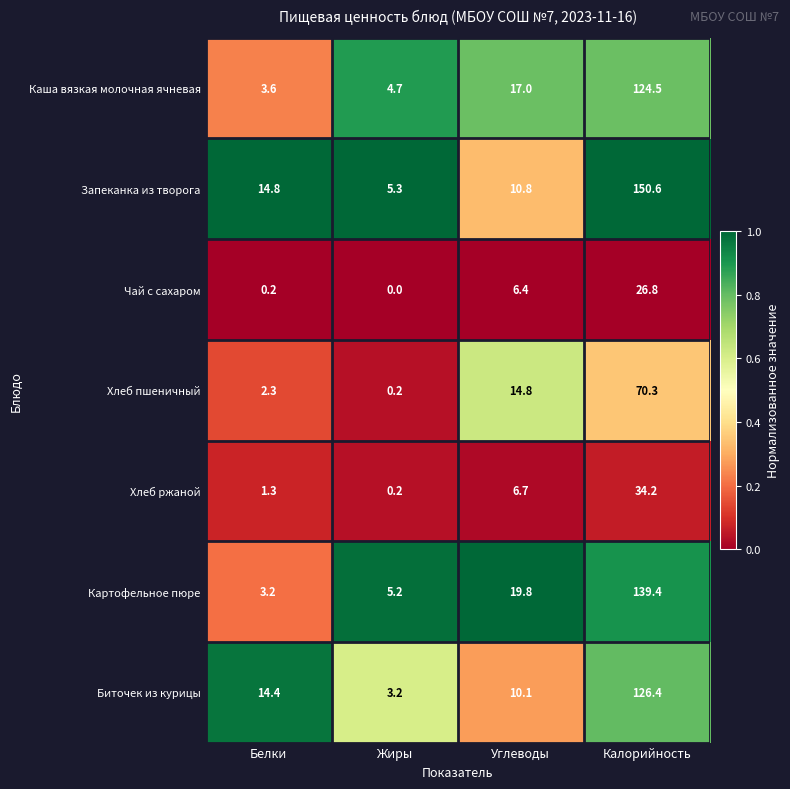

Which series has the largest total across all categories?

Запеканка из творога